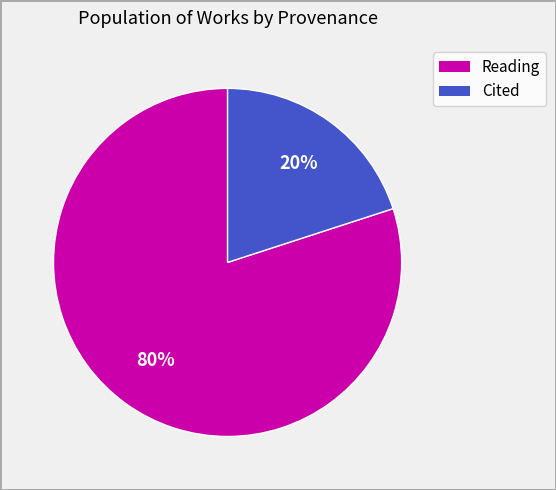

Does any single category account for the majority?

Yes